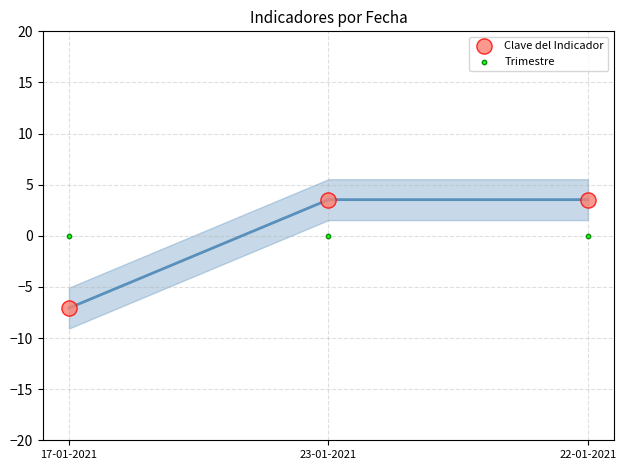

Which series reaches the minimum Y coordinate?

Clave del Indicador